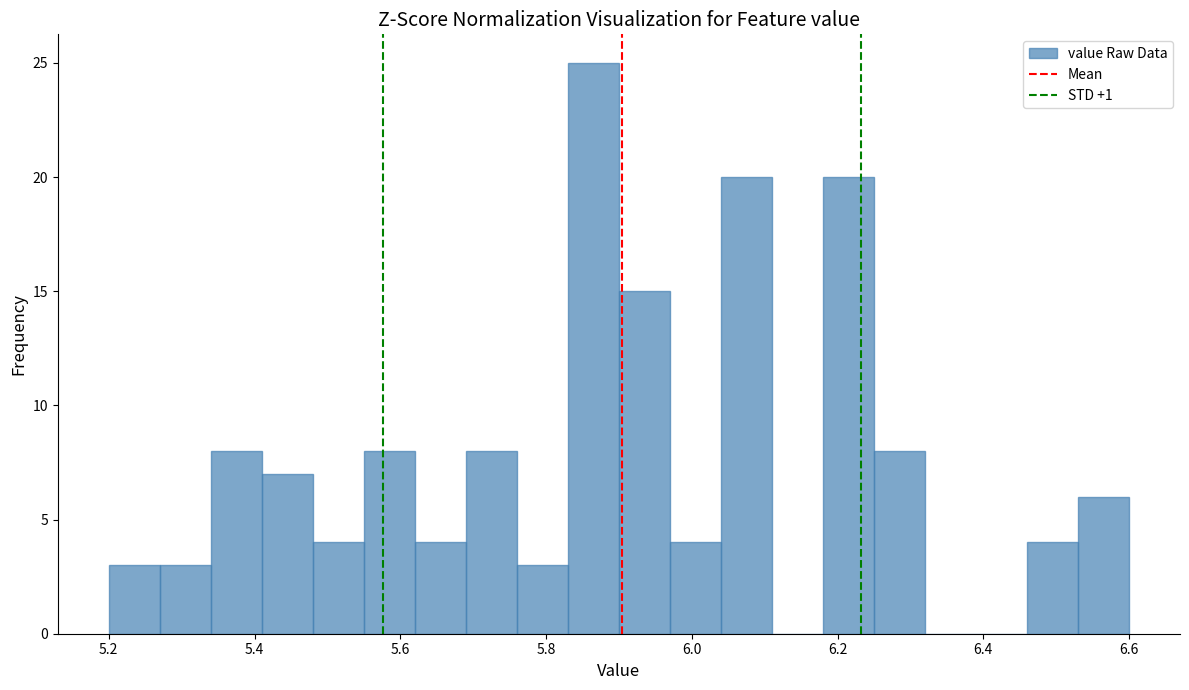

Around what value on the x-axis is the tallest bar? Give the approximate position of its centre, as read against the axis.

5.86